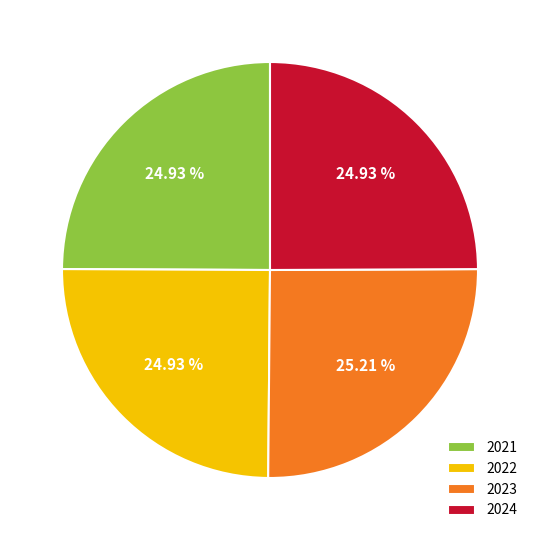

Does any single category account for the majority?

No